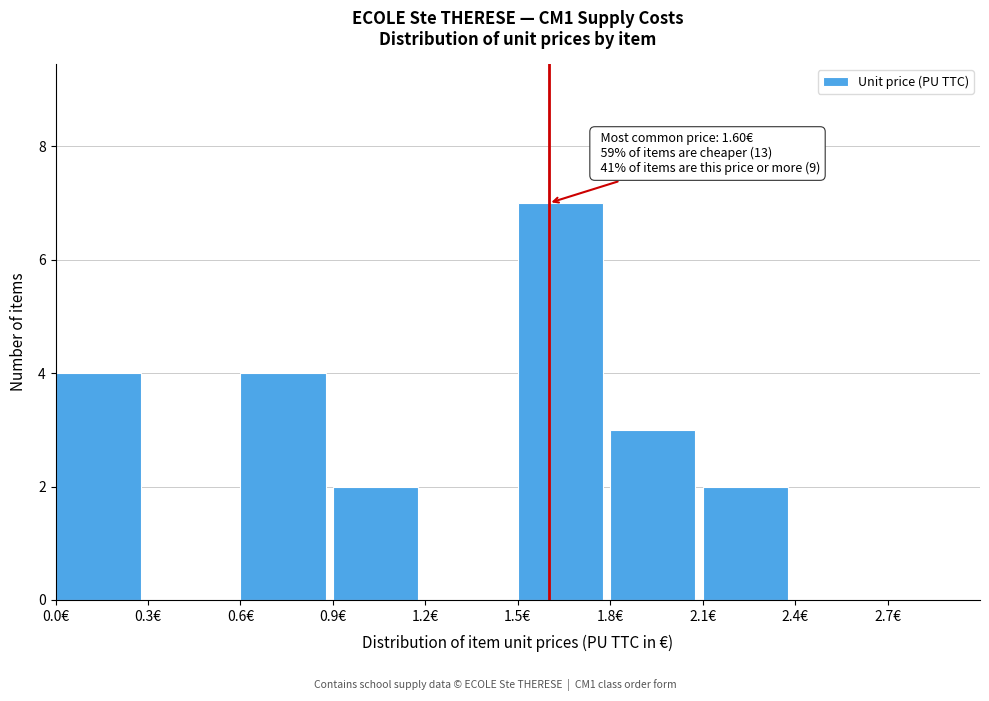

Which range on the x-axis has the tallest bar?

1.5 to 1.8